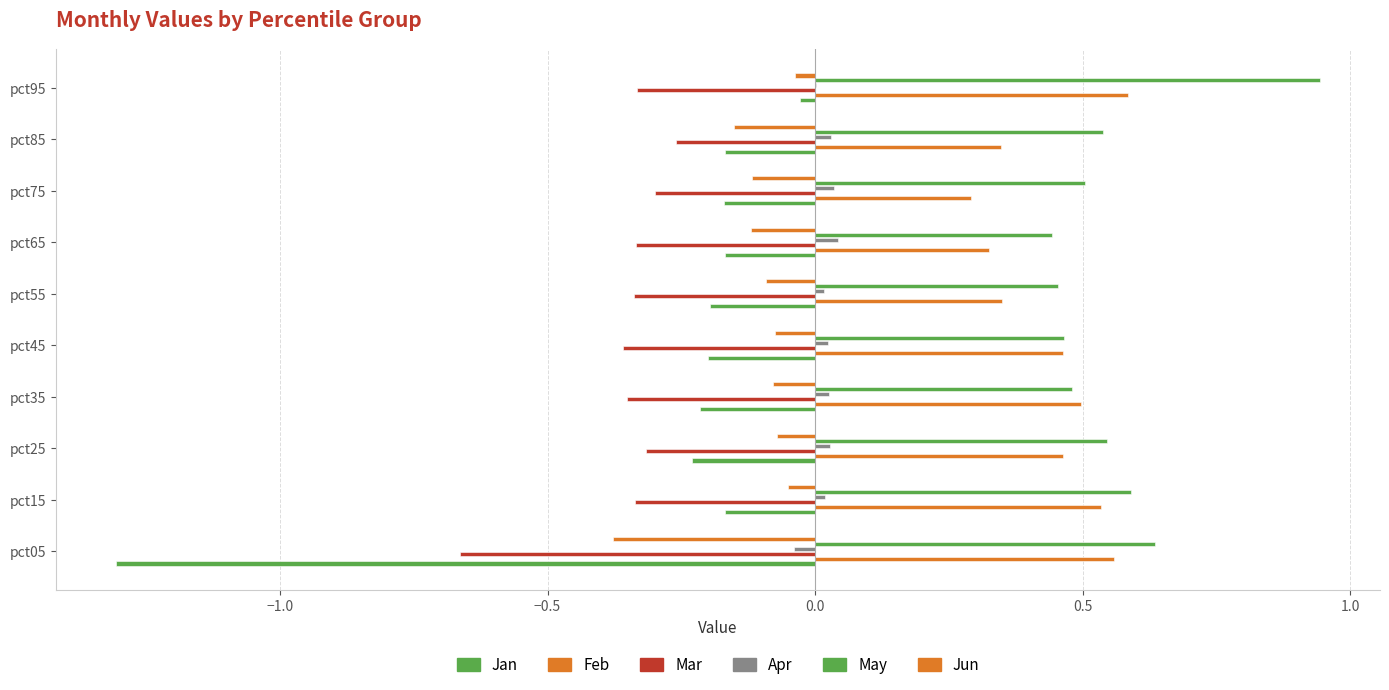

How many series are shown in this chart?

6